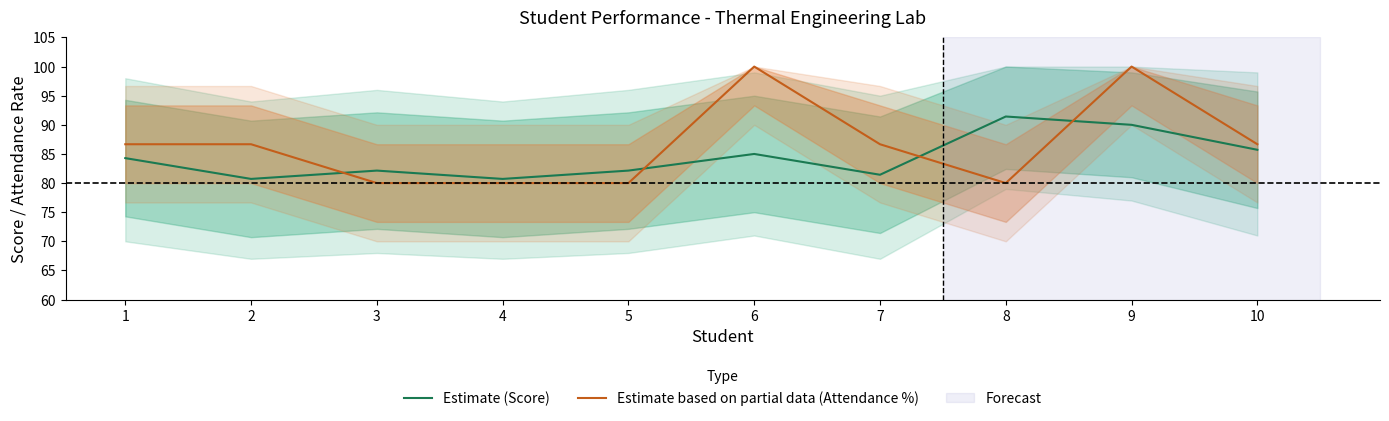

At which category is the sum across all series the highest?

9